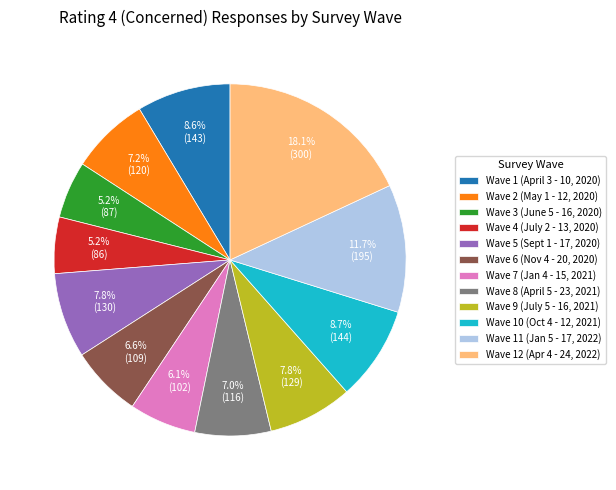

To the nearest percent, what portion does Wave 7 (Jan 4 - 15, 2021) represent?

6%